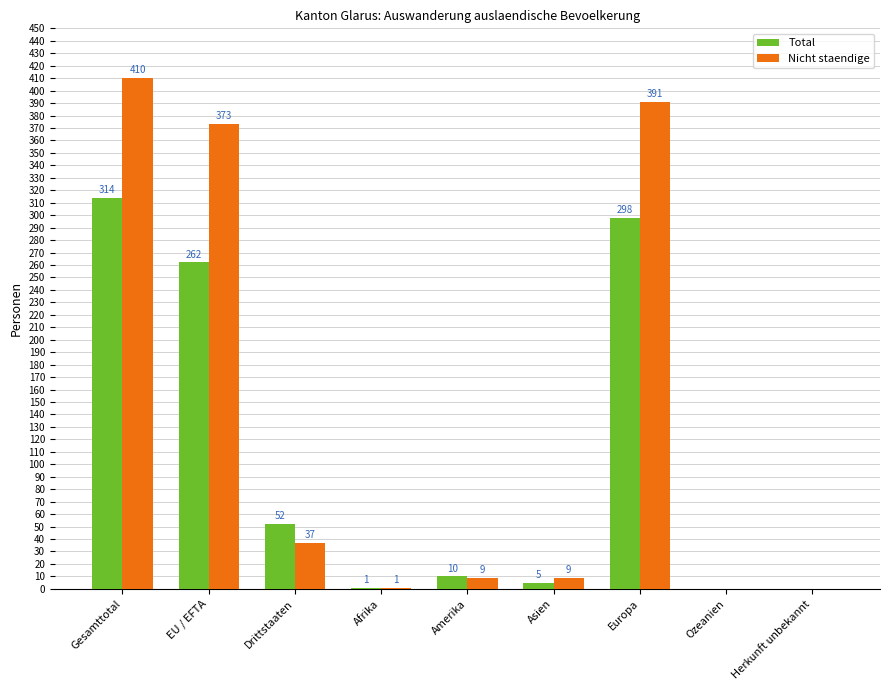

Reading left to right, extract all data points from this chart.

Total: 314	262	52	1	10	5	298	0	0
Nicht staendige: 410	373	37	1	9	9	391	0	0